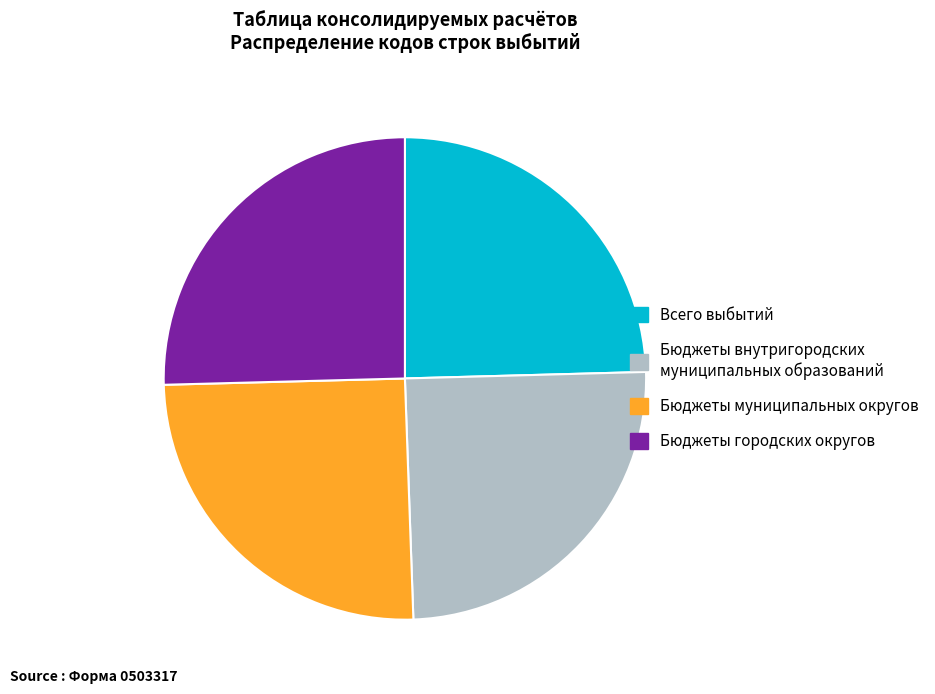

How many segments does this pie chart have?

4